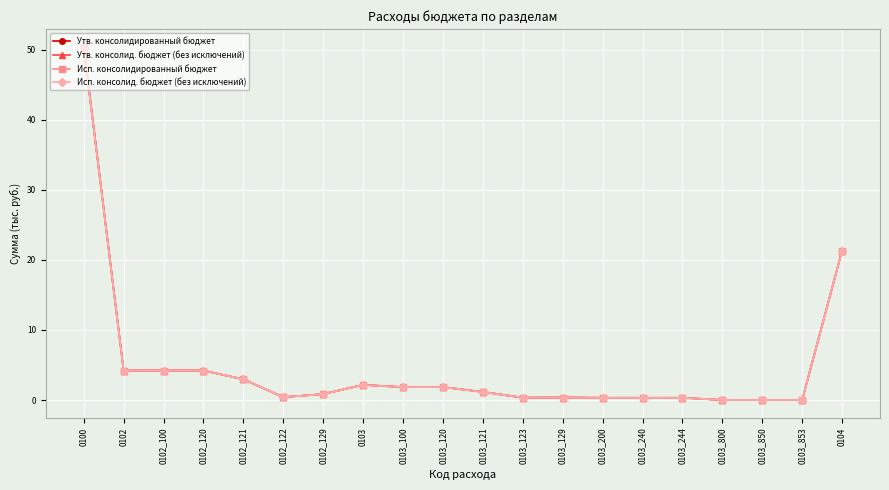

How many lines are shown in the chart?

4